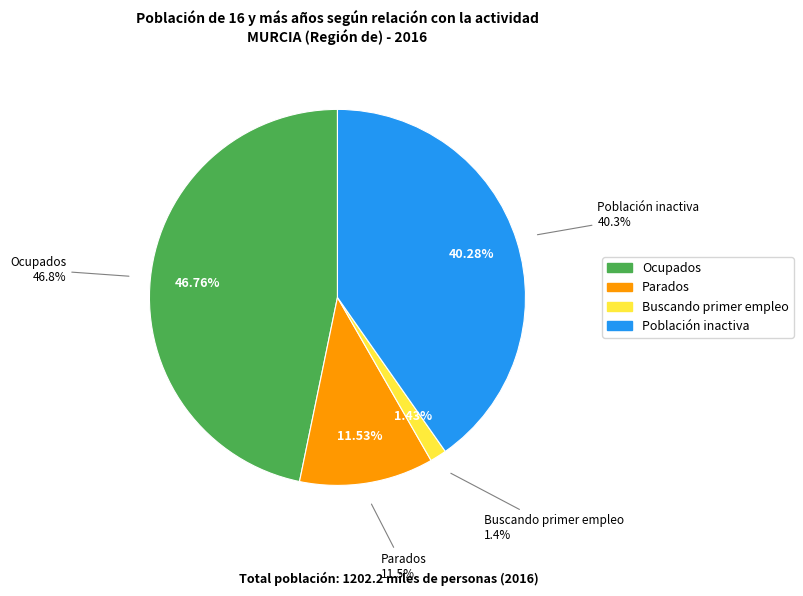

The Buscando primer empleo slice represents 10% of the pie. True or false?

False